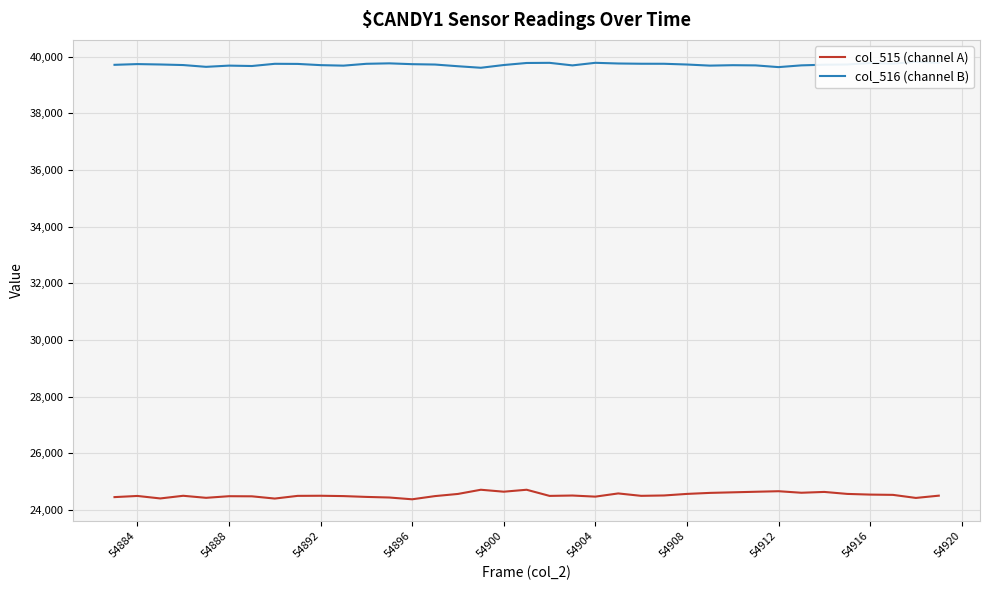

What is the lowest value of the col_515 (channel A) series?

24372